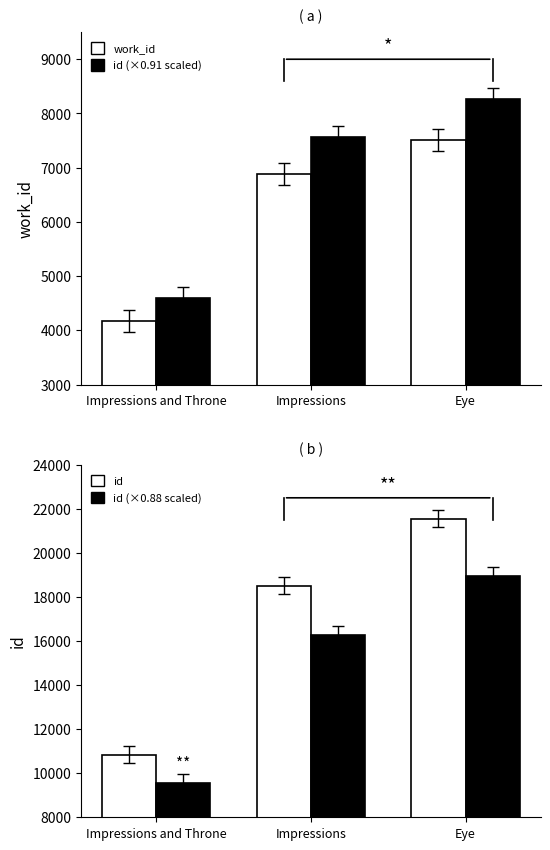

What is the spread (max minus min) of values at Eye?

14044.0